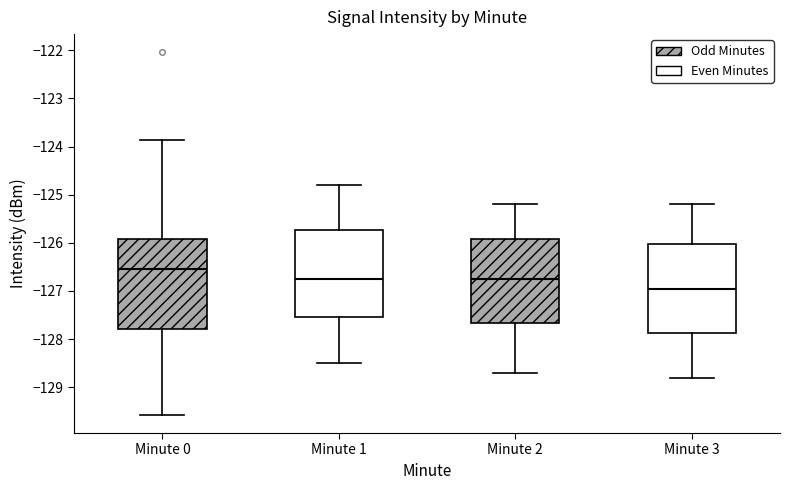

Reading left to right, read every box against the y-axis: the position of its median line, the range the box covers, and the ends of its whiskers. The values are not printed on the chart, so give them approximately, as read against the axis.

Minute 0: median -126.5, box -127.8 to -125.9, whiskers -129.6 to -123.9
Minute 1: median -126.7, box -127.5 to -125.7, whiskers -128.5 to -124.8
Minute 2: median -126.7, box -127.7 to -125.9, whiskers -128.7 to -125.2
Minute 3: median -126.9, box -127.9 to -126.0, whiskers -128.8 to -125.2